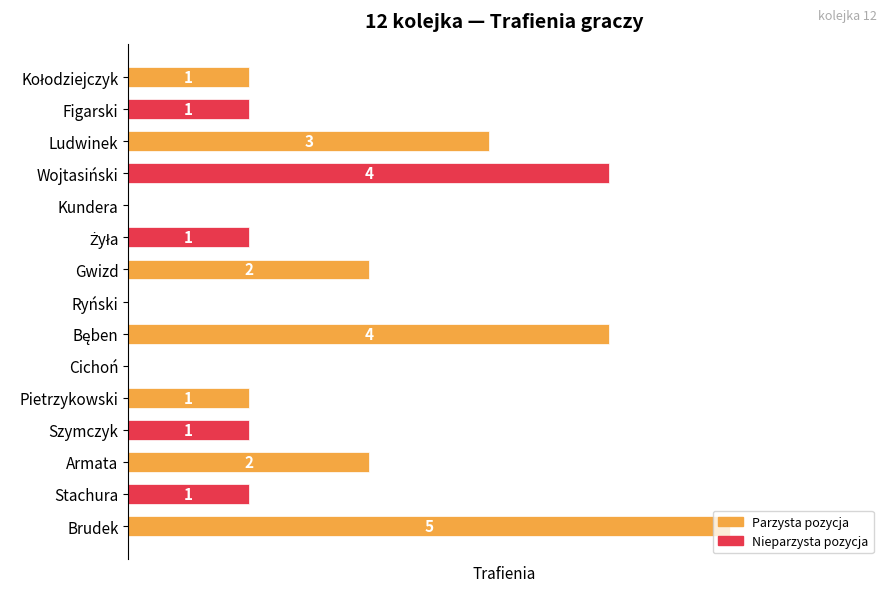

Which label corresponds to the largest value in the chart?

Brudek